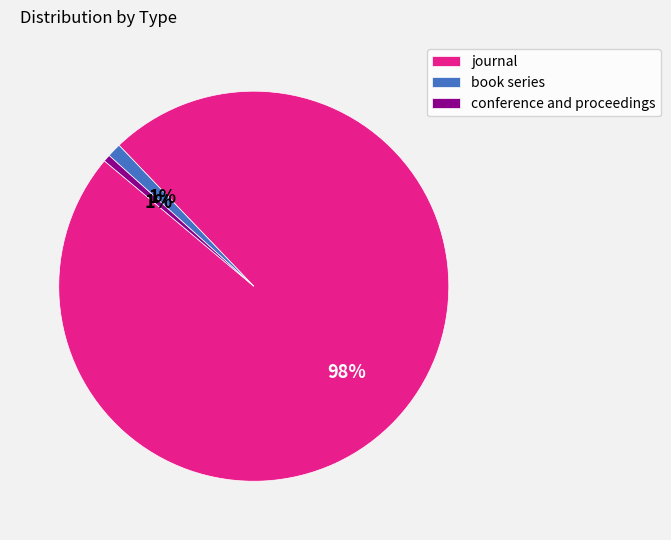

To the nearest percent, what is the average slice percentage?

33%